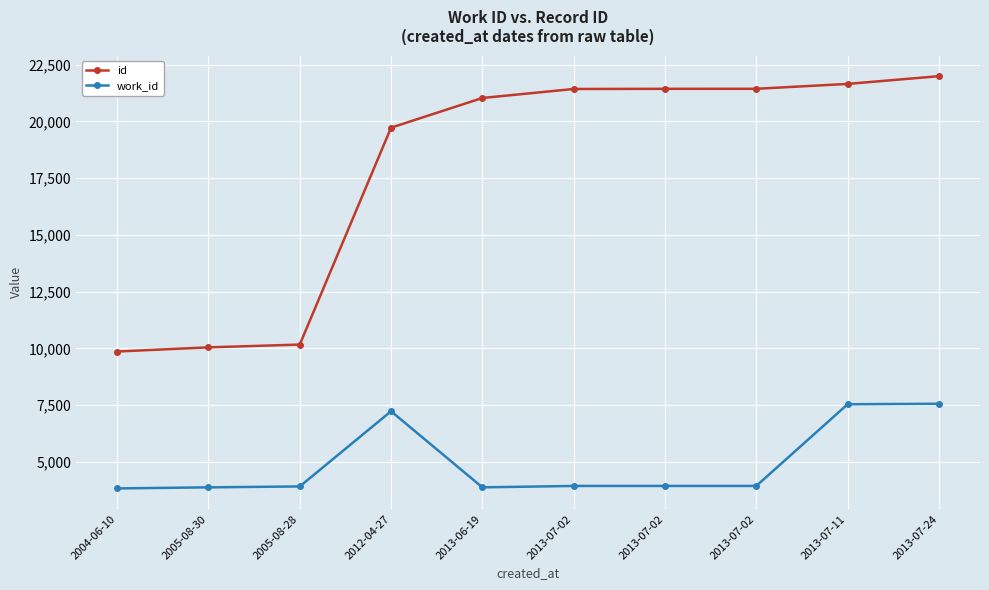

What are all the series names shown in the legend?

id, work_id